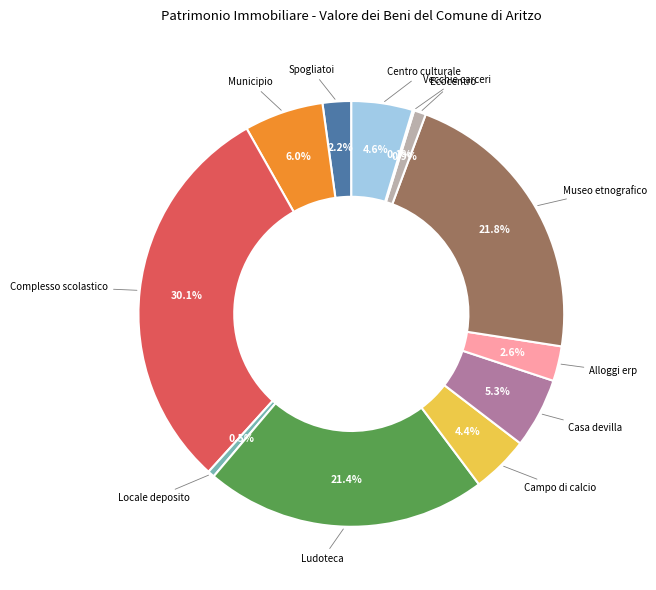

Rank the categories by value from lowest to highest.

Vecchie carceri, Locale deposito, Ecocentro, Spogliatoi, Alloggi erp, Campo di calcio, Centro culturale, Casa devilla, Municipio, Ludoteca, Museo etnografico, Complesso scolastico